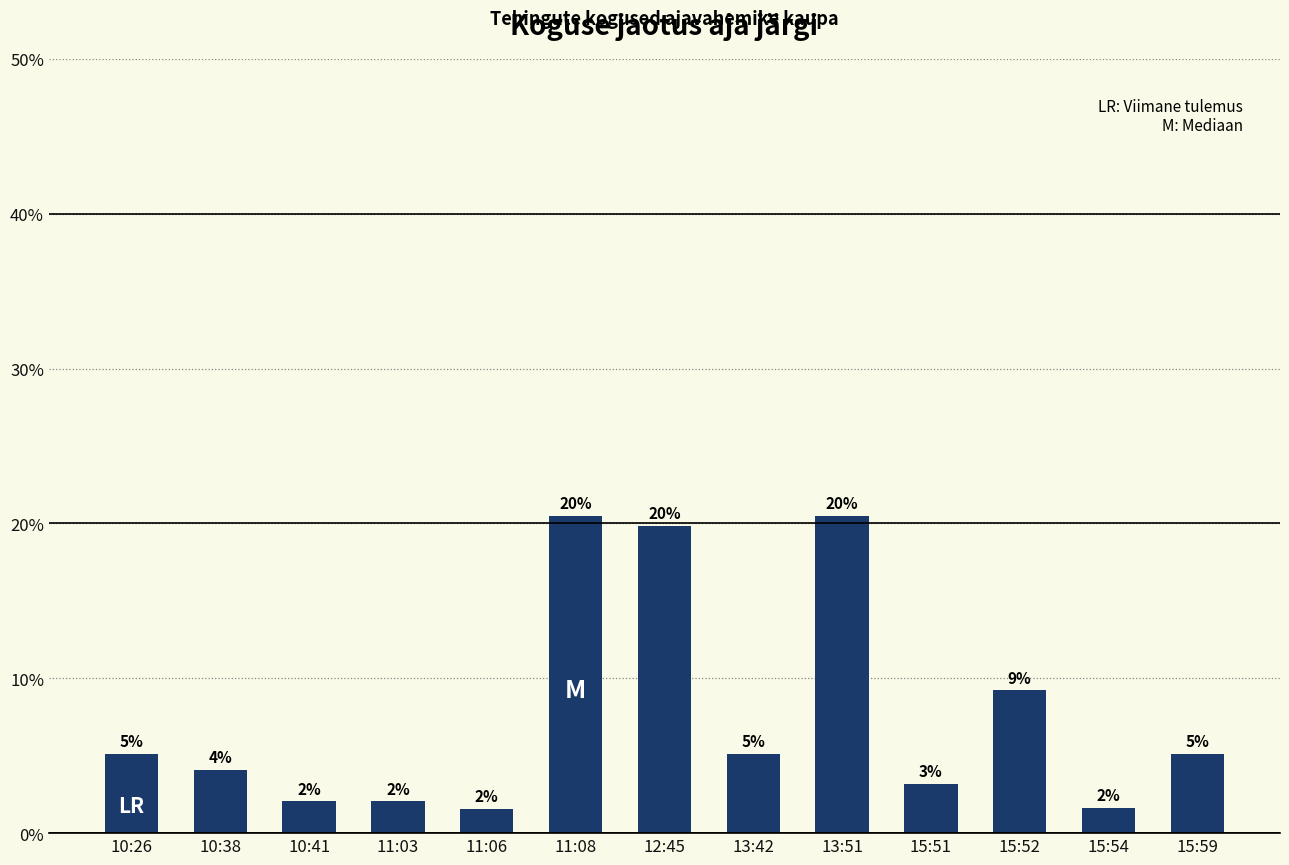

Rank the categories by value from lowest to highest.

11:06, 15:54, 10:41, 11:03, 15:51, 10:38, 10:26, 15:59, 13:42, 15:52, 12:45, 13:51, 11:08